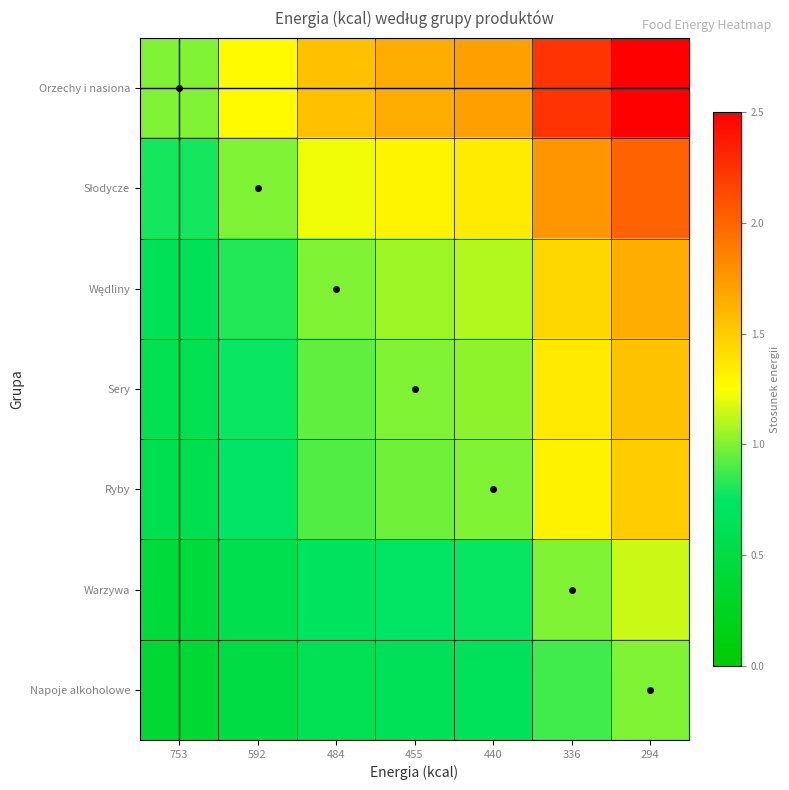

At how many categories does at least one series exceed 0?

7